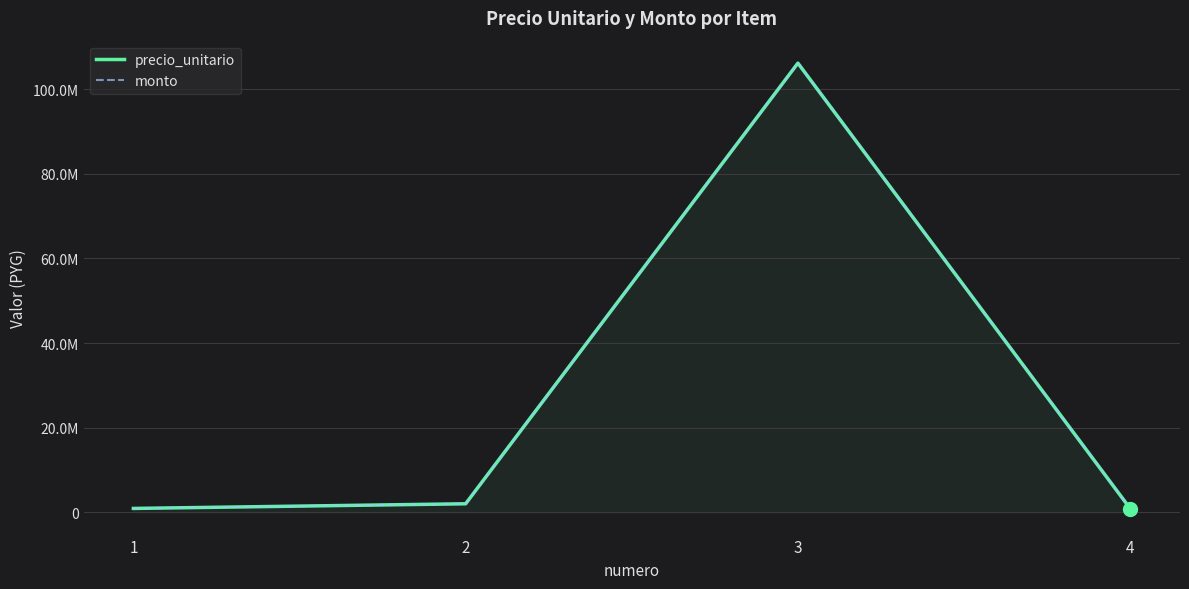

True or false: precio_unitario and monto cross at least once.

False